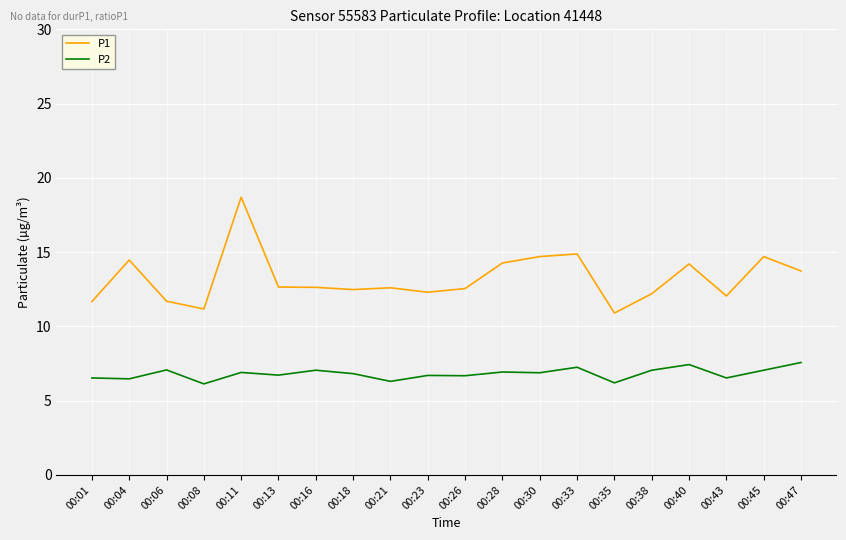

Is the value of P2 at 00:43 greater than the value of P1 at 00:11?

No